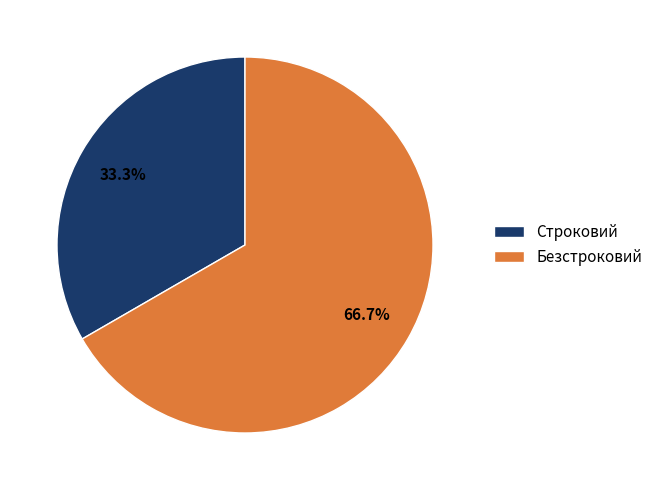

What portion of the pie excludes Строковий?

66.7%